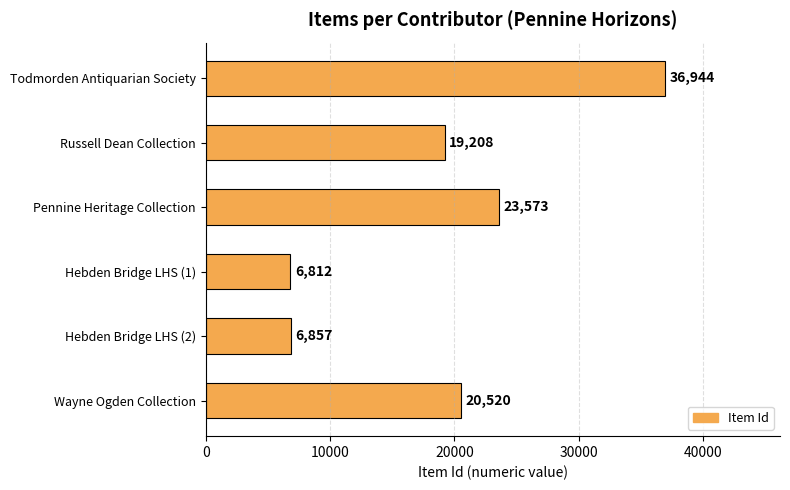

Which label corresponds to the smallest value in the chart?

Hebden Bridge LHS (1)